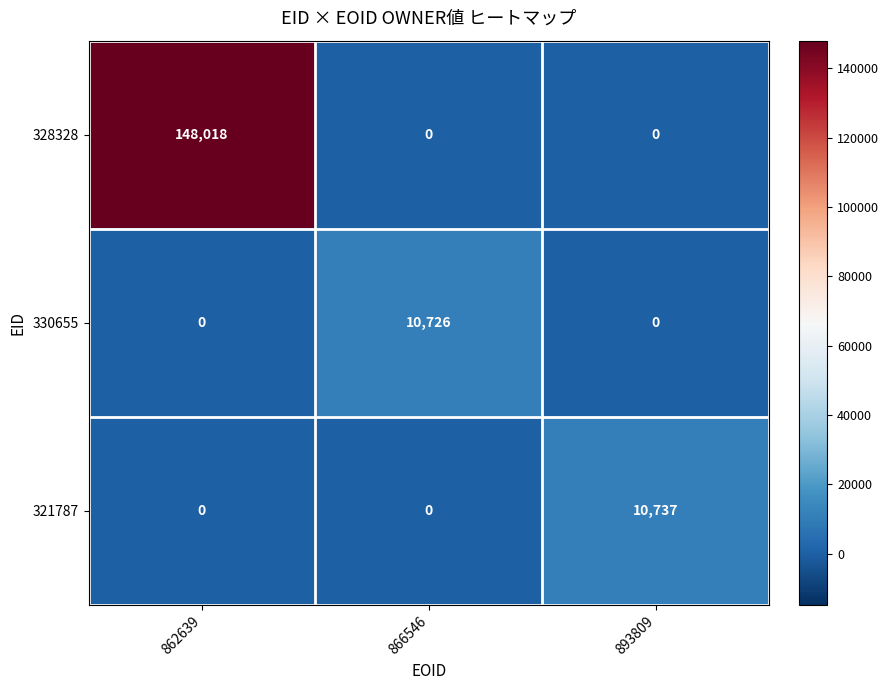

List the series in order of their peak value, lowest first.

330655, 321787, 328328